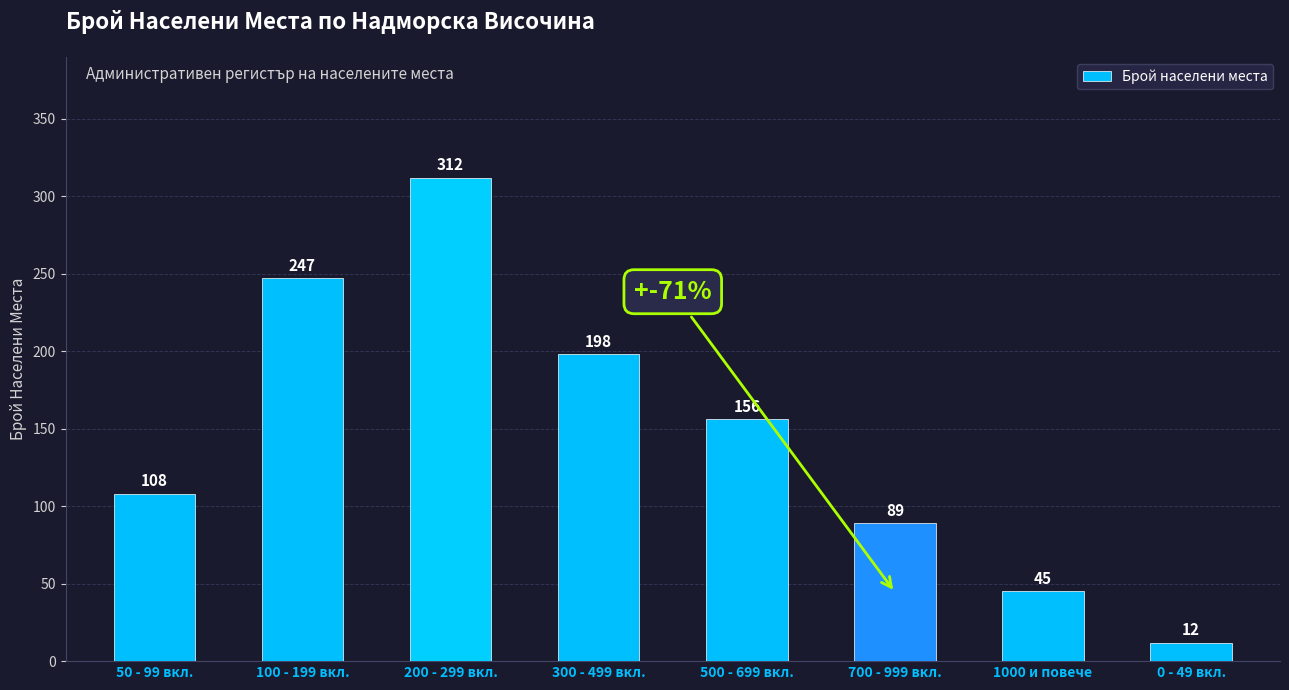

What is the approximate value at 0 - 49 вкл.?

12